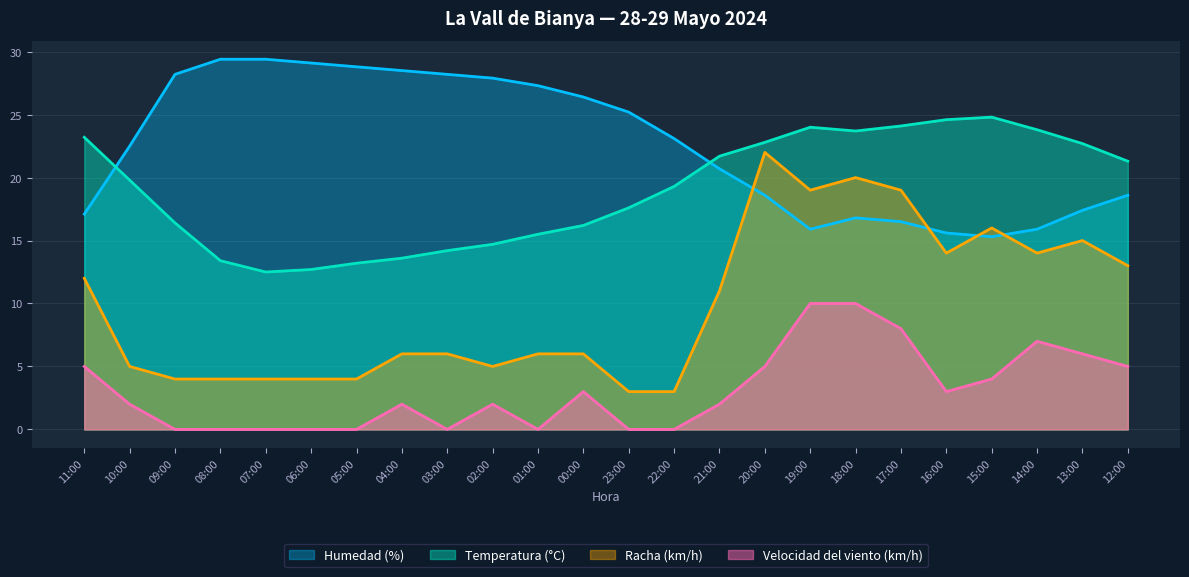

Which series has the largest total across all categories?

Humedad (%)